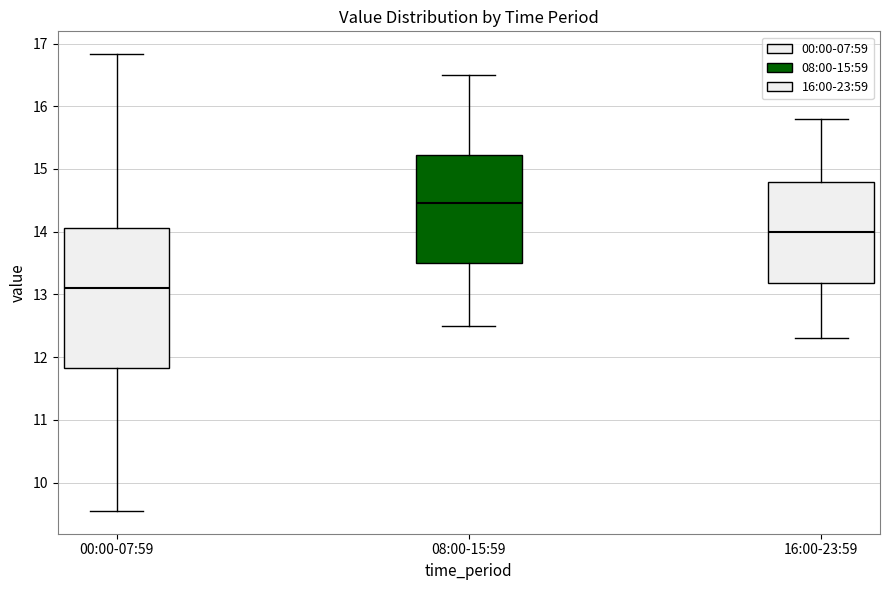

Comparing the boxes themselves (not the whiskers), which one is the tallest?

00:00-07:59